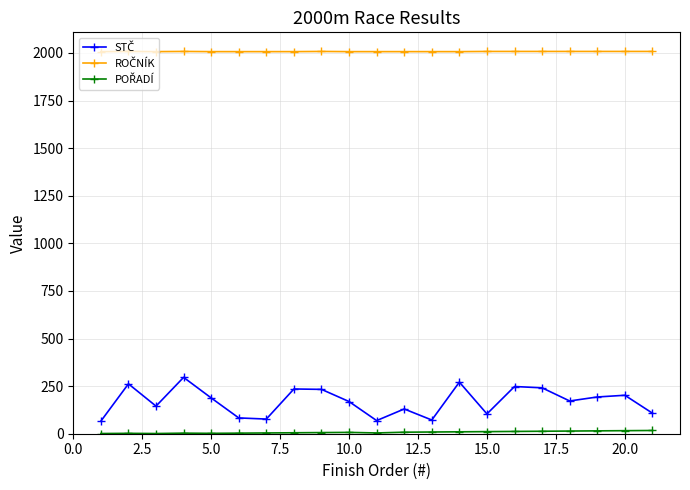

At how many categories does at least one series exceed 565?

21